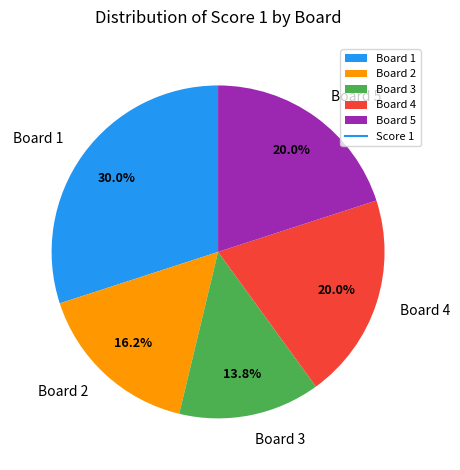

To the nearest percent, what is the difference between the largest and smallest slice percentages?

16%